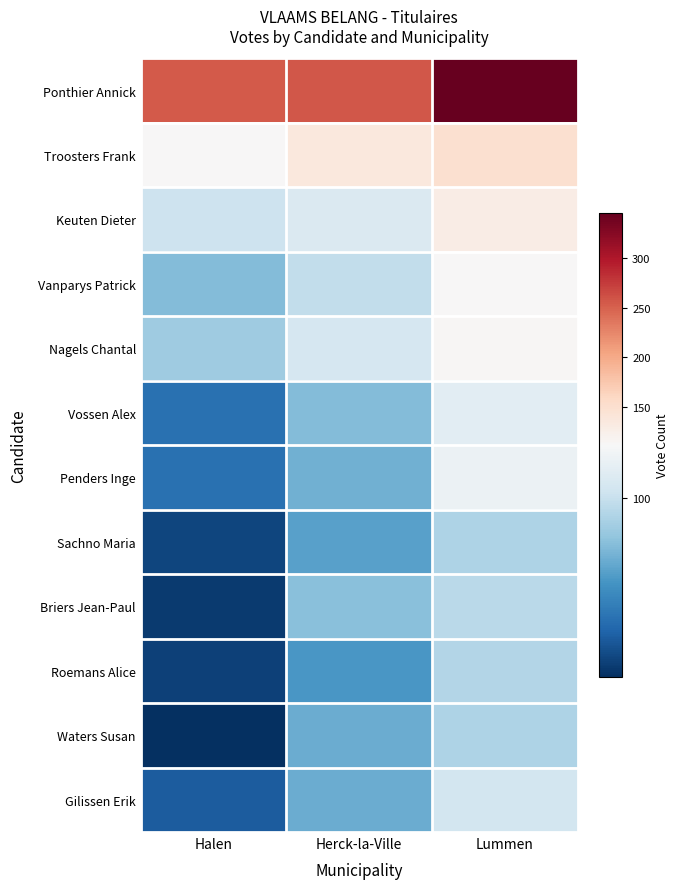

At Herck-la-Ville, list the series in order from smallest to largest.

Roemans Alice, Sachno Maria, Waters Susan, Gilissen Erik, Penders Inge, Vossen Alex, Briers Jean-Paul, Vanparys Patrick, Nagels Chantal, Keuten Dieter, Troosters Frank, Ponthier Annick